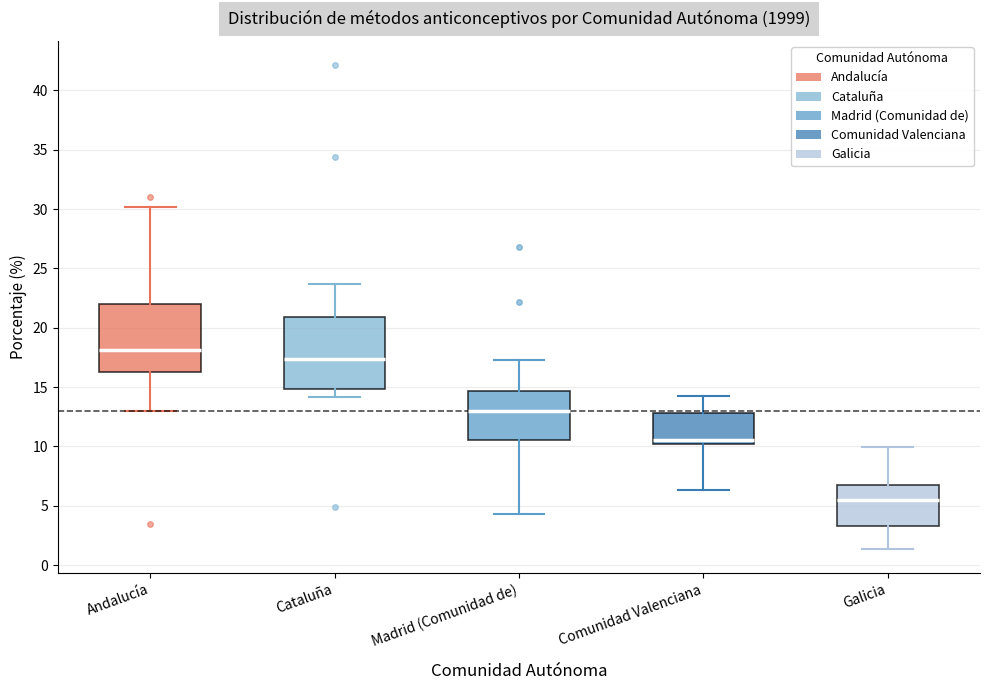

Reading left to right, transcribe this box plot: for each box, give where its median line is, the range the box spans, and where its two whiskers end, as read against the y-axis. The values are not printed on the chart, so give them approximately, as read against the axis.

Andalucía: median 18.0, box 16.5 to 22.0, whiskers 13.0 to 30.0
Cataluña: median 17.5, box 15.0 to 21.0, whiskers 14.0 to 23.5
Madrid (Comunidad de): median 13.0, box 10.5 to 14.5, whiskers 4.5 to 17.5
Comunidad Valenciana: median 10.5, box 10.0 to 13.0, whiskers 6.5 to 14.0
Galicia: median 5.5, box 3.5 to 6.5, whiskers 1.5 to 10.0